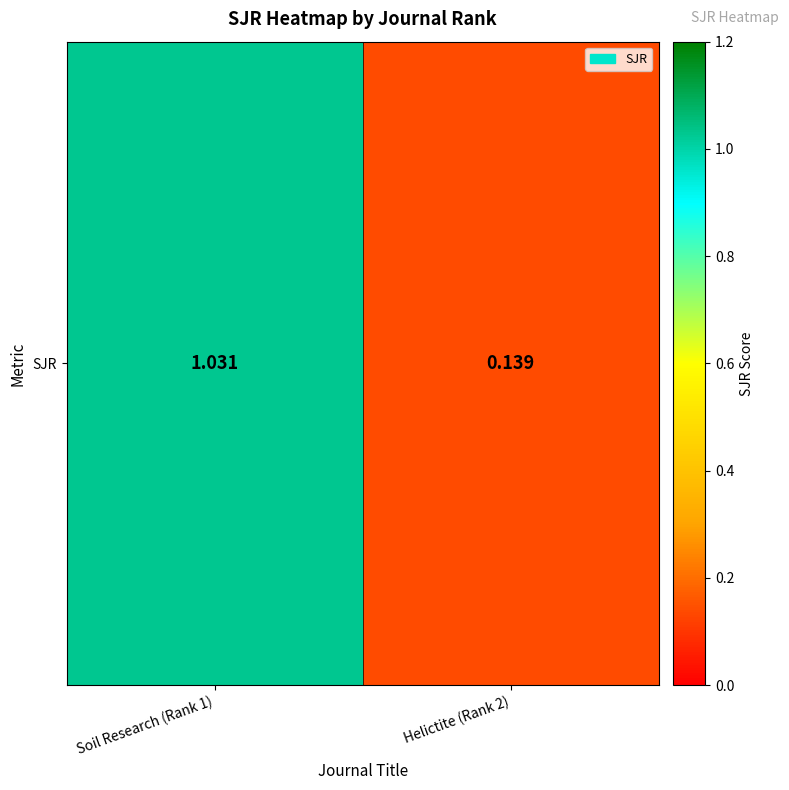

What is the change in value from Soil Research (Rank 1) to Helictite (Rank 2)?

-0.9